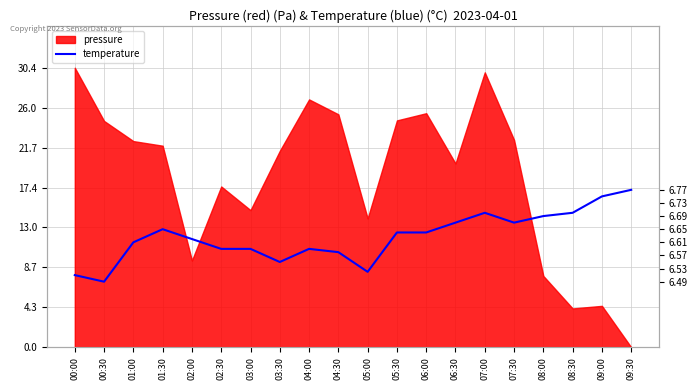

What is the change in value from 00:30 to 02:30?

+0.1